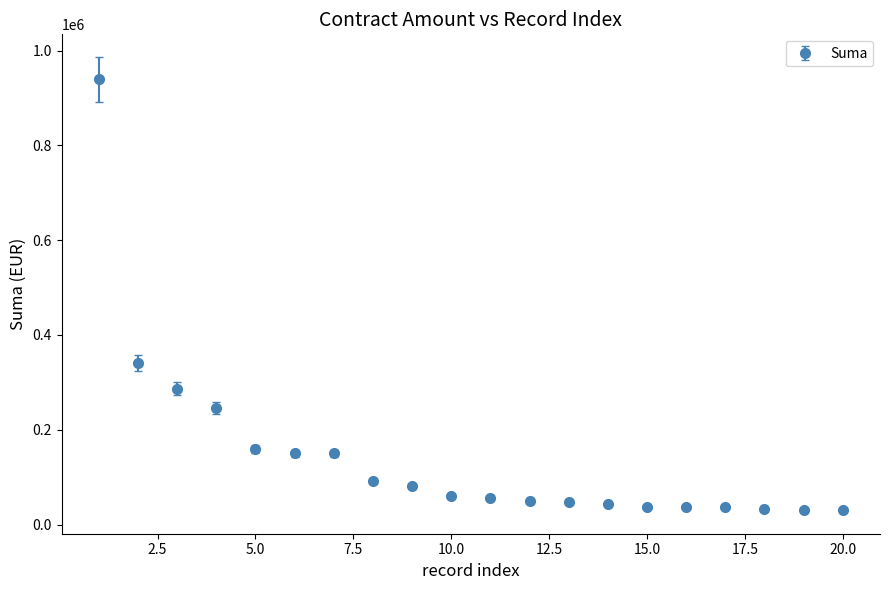

What is the maximum value shown in the chart?

939526.1